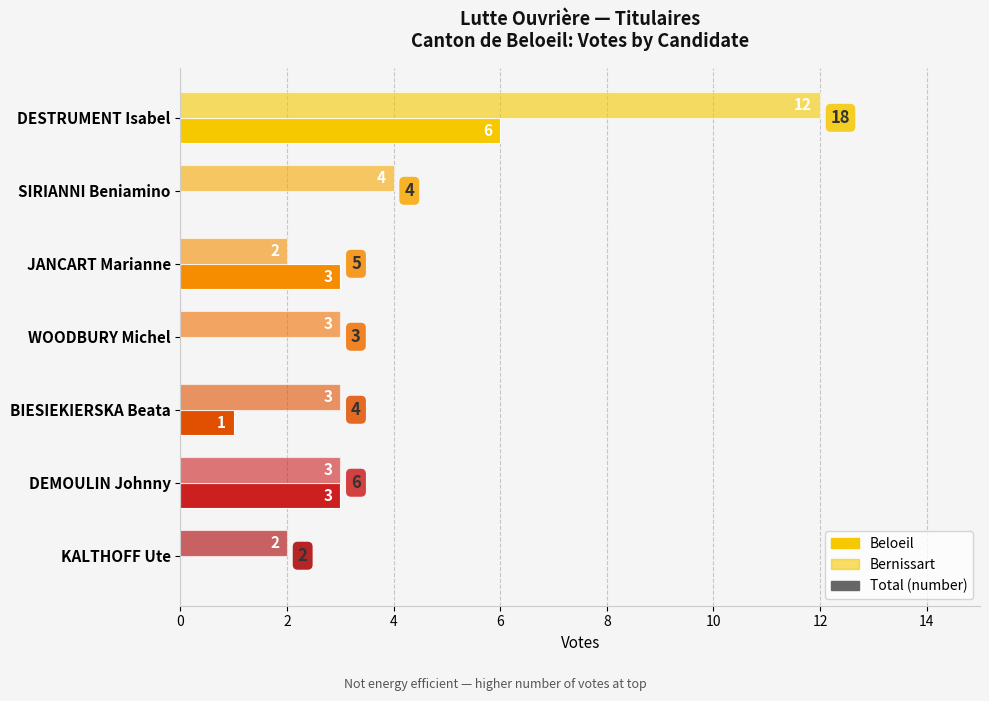

How many values in Beloeil are above zero?

4